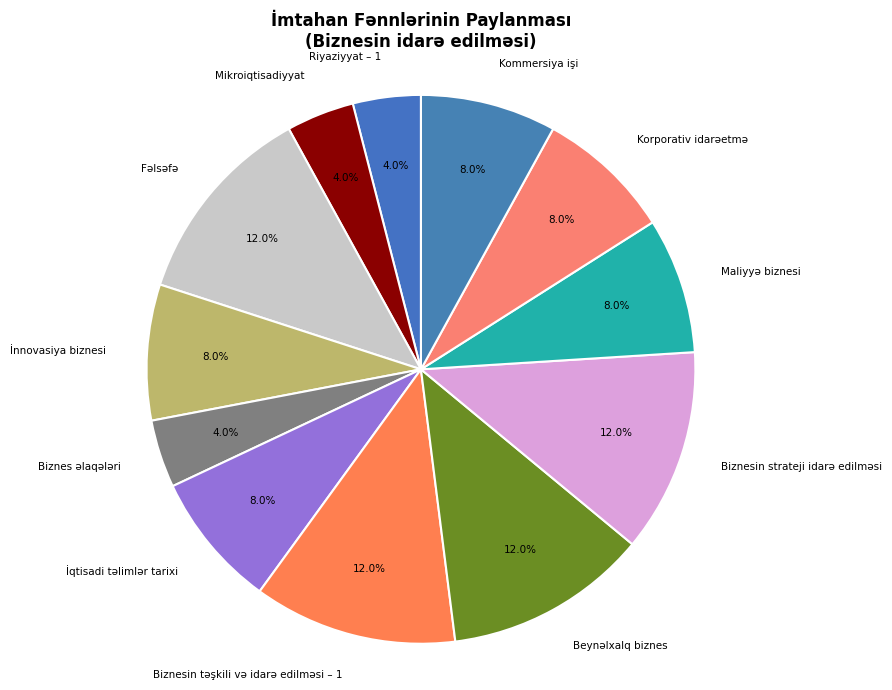

Do Riyaziyyat – 1 and Maliyyə biznesi together represent more than half of the pie?

No